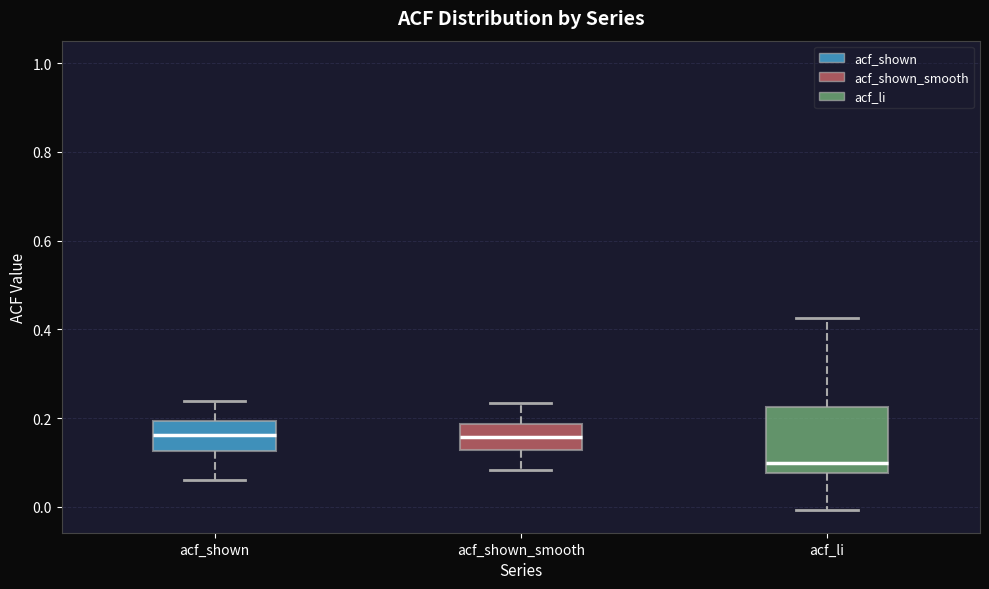

Which box's median line is the lowest?

acf_li